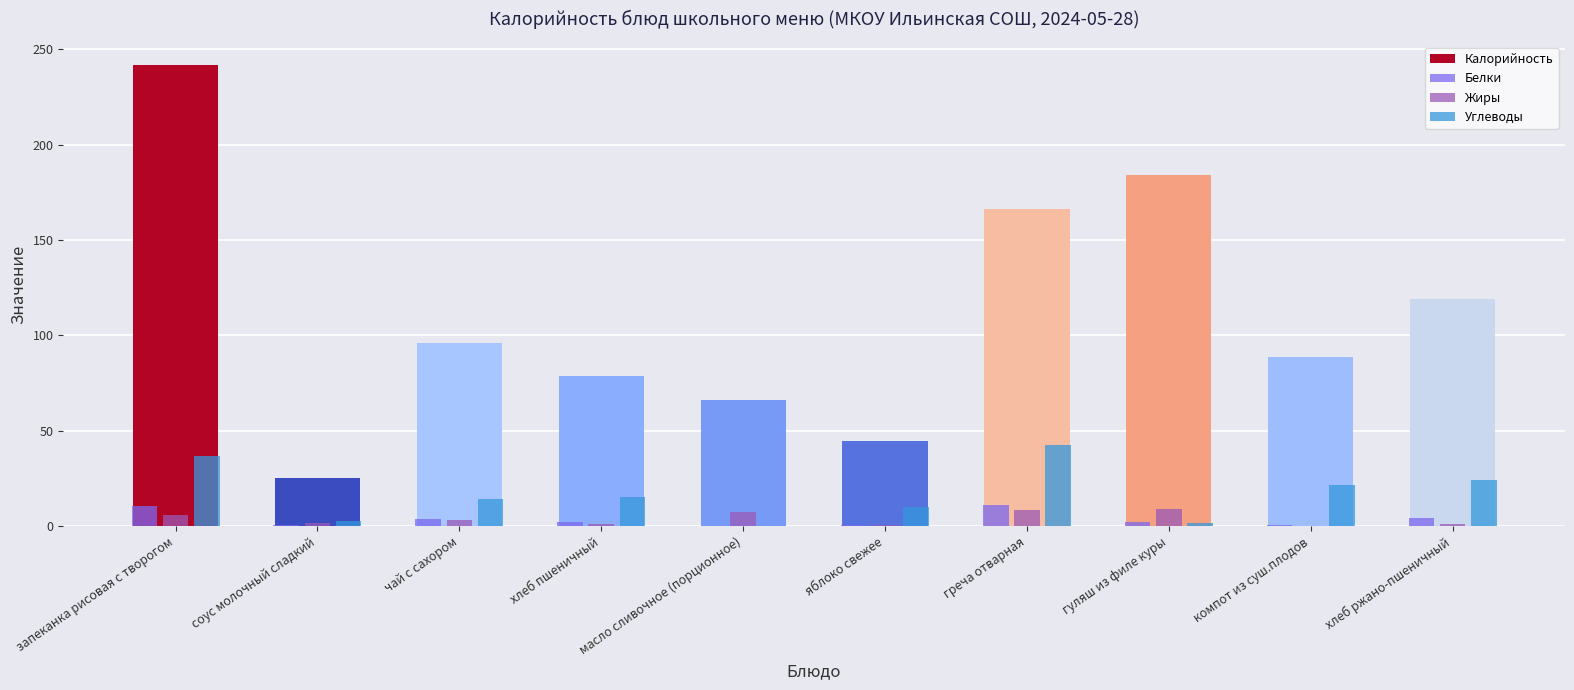

Which series has the largest range (max minus min)?

Углеводы